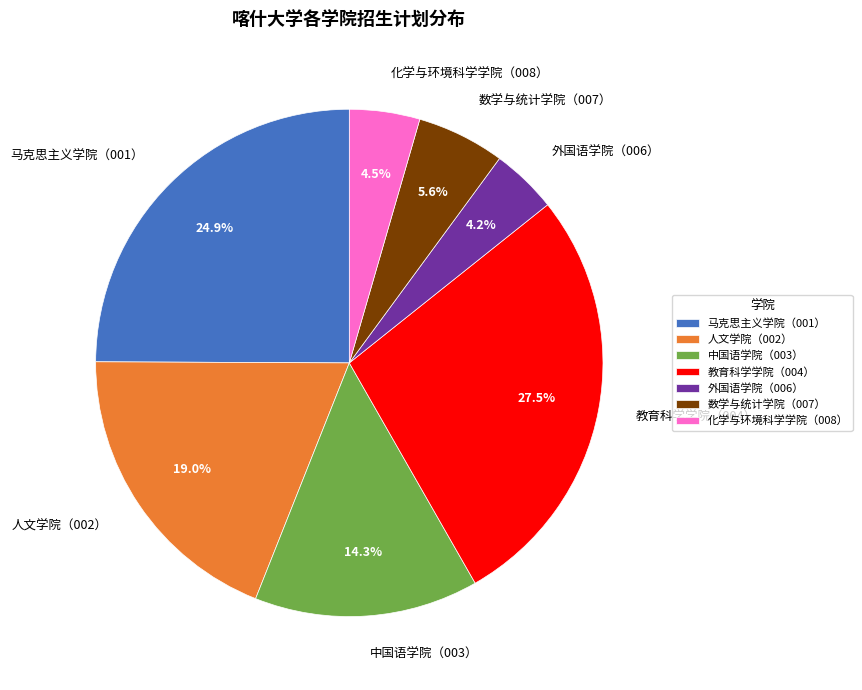

What portion of the pie excludes 中国语学院（003）?

85.7%